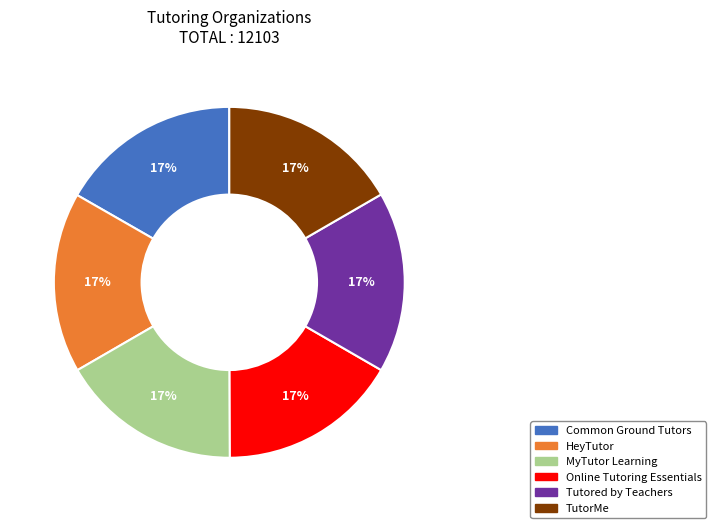

Does any single category account for the majority?

No